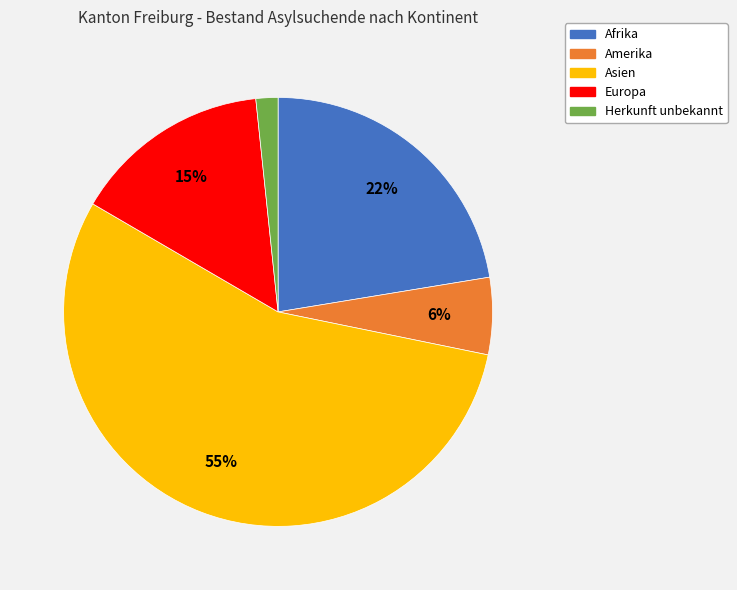

What is the smallest slice in the pie chart?

Herkunft unbekannt